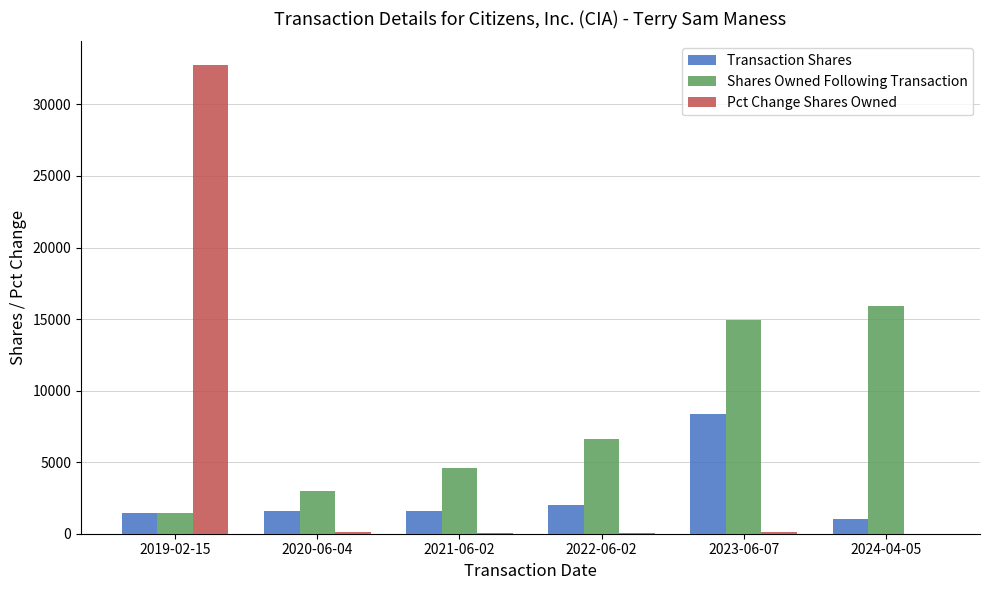

Which series has the largest total across all categories?

Shares Owned Following Transaction